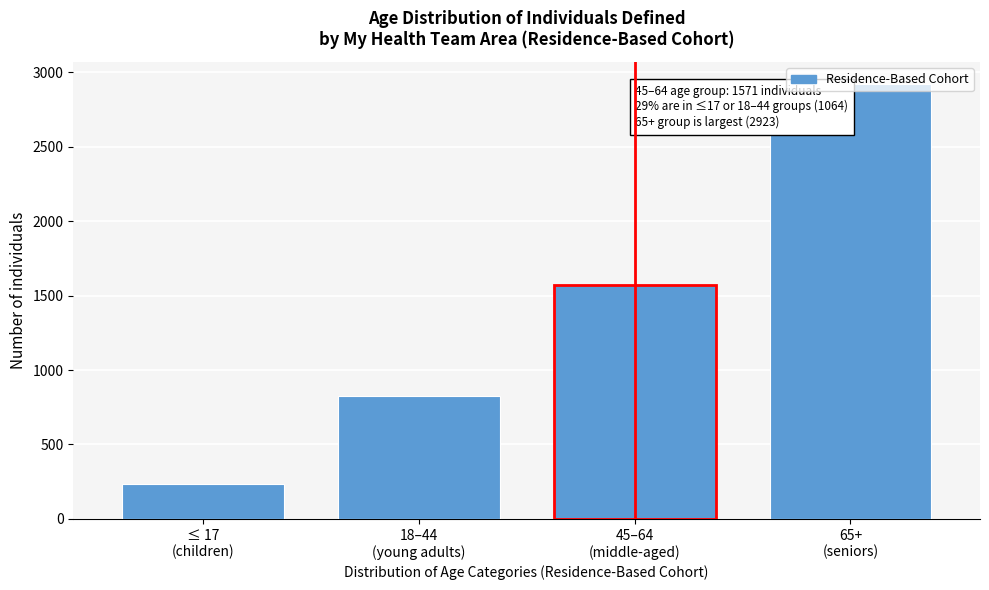

What is the smallest value displayed?

236